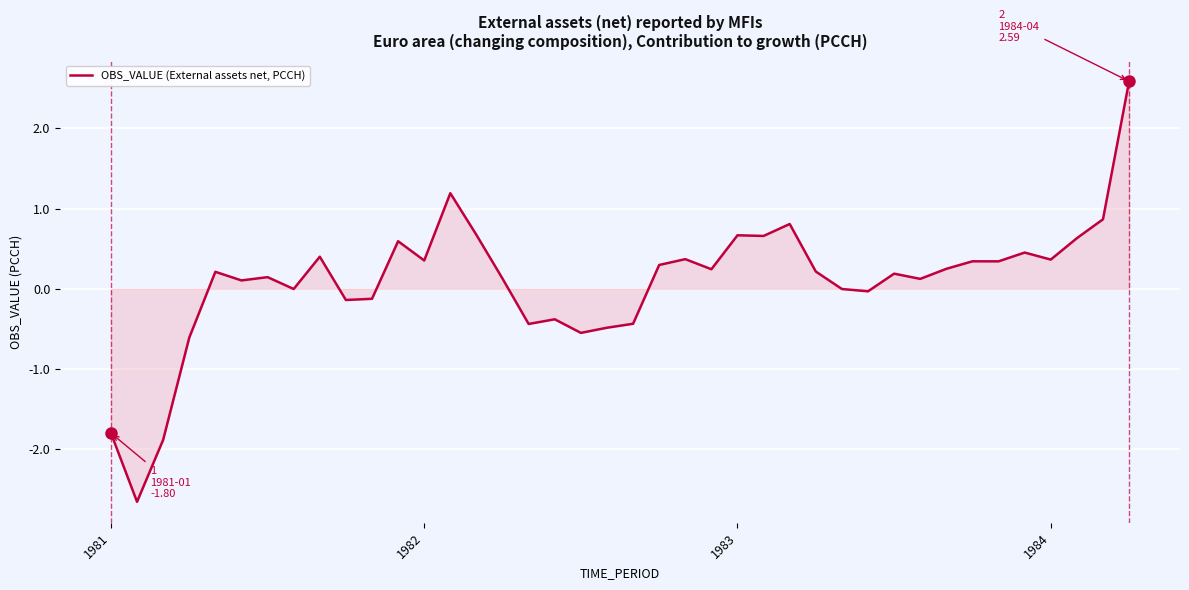

What is the maximum value shown in the chart?

2.6